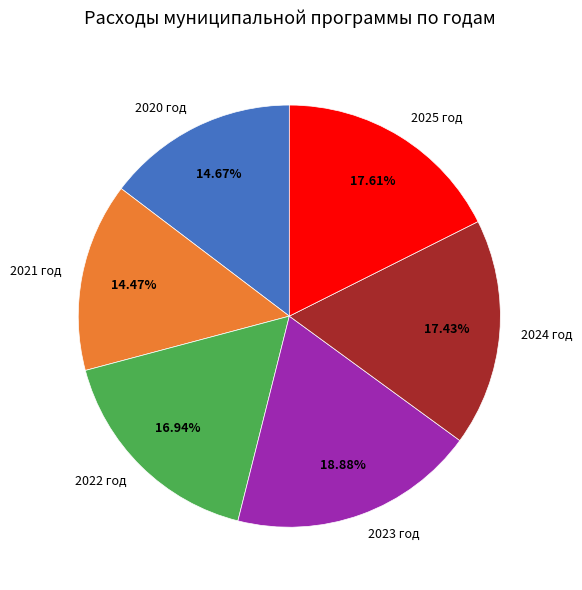

To the nearest percent, what is the combined percentage of 2024 год and 2022 год?

34%